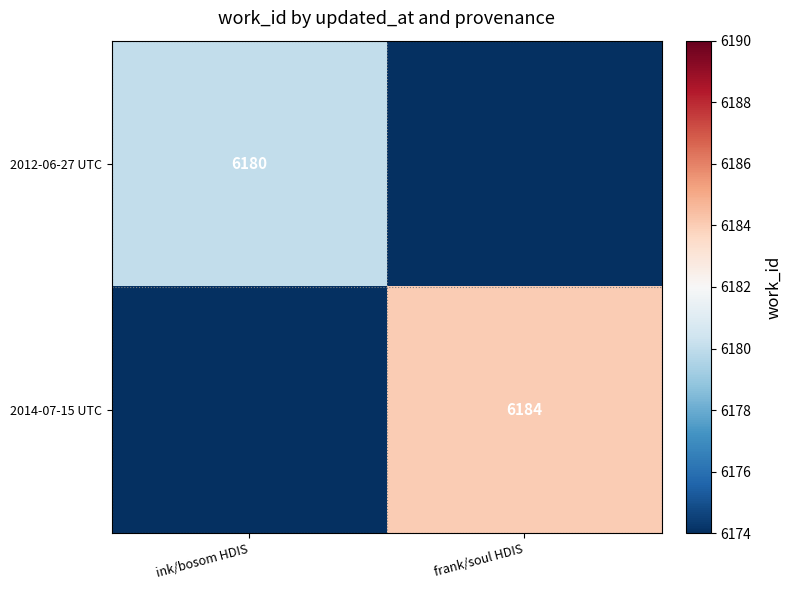

True or false: 2012-06-27 UTC has a value of 2234 at ink/bosom HDIS.

False